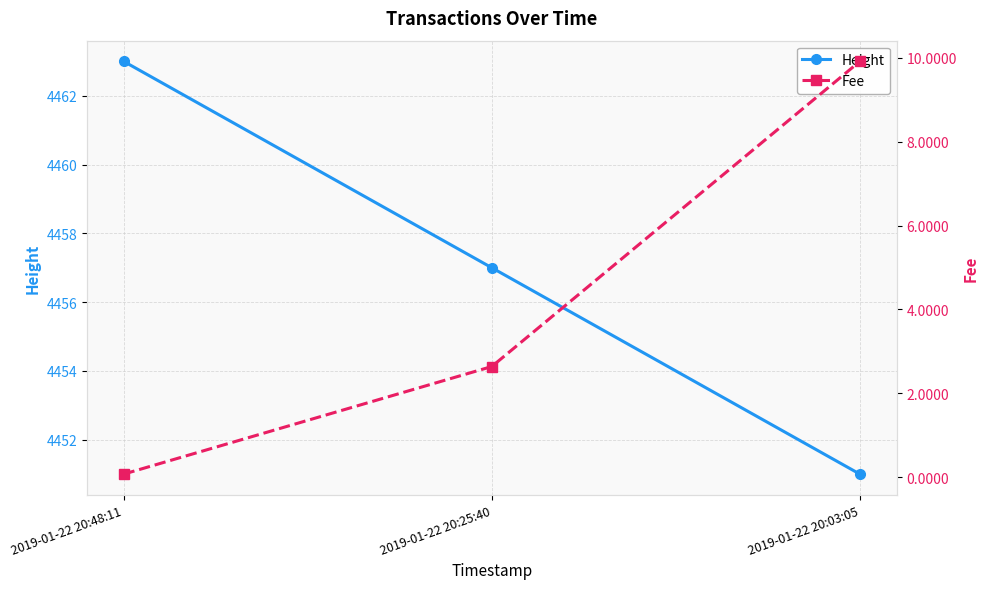

Which has a higher value, 2019-01-22 20:48:11 or 2019-01-22 20:25:40?

2019-01-22 20:48:11